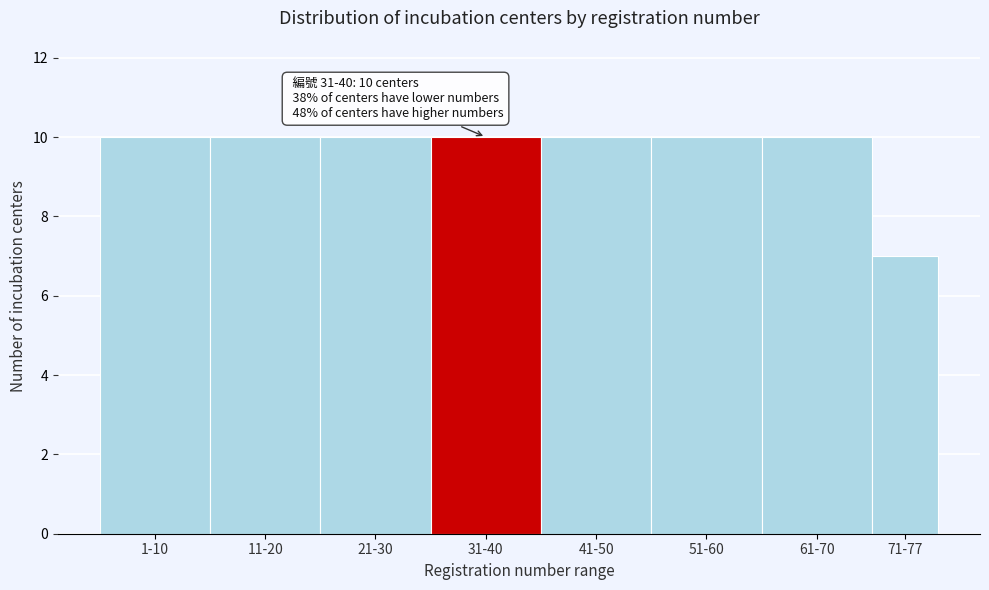

Reading right to left, transcribe all the data shown in this chart.

7	10	10	10	10	10	10	10